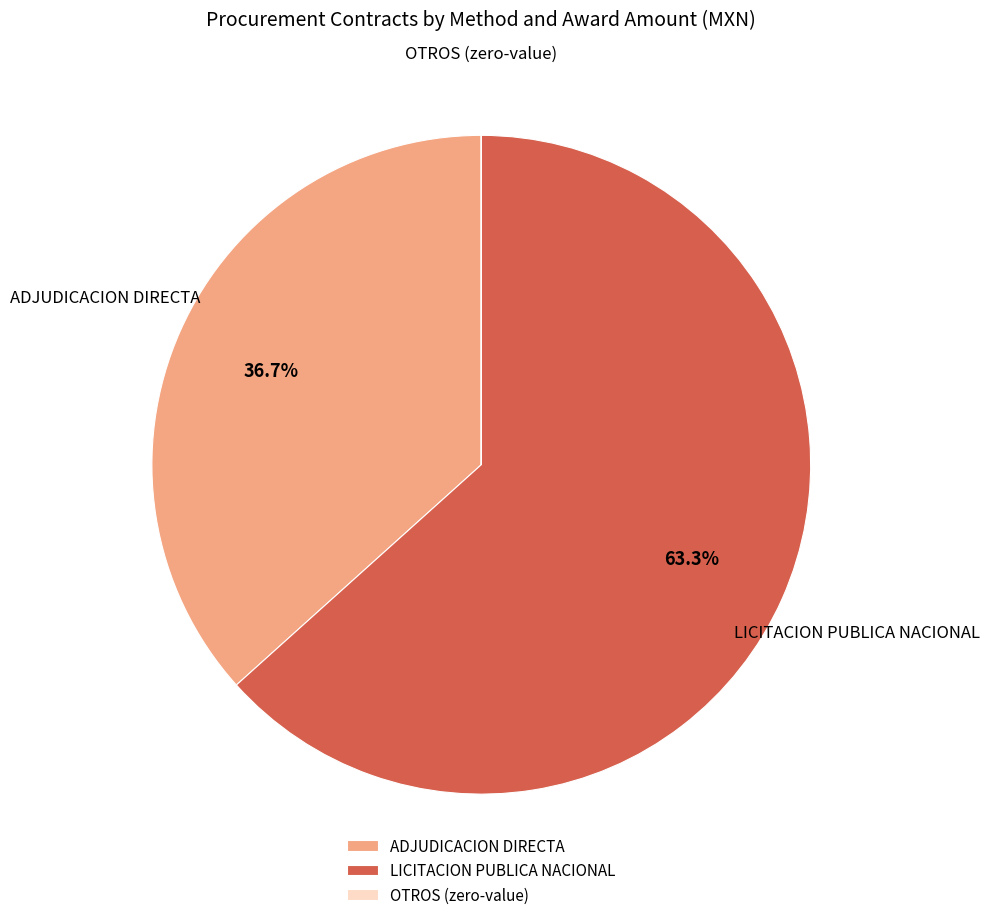

What is the total percentage of ADJUDICACION DIRECTA and LICITACION PUBLICA NACIONAL?

100.0%